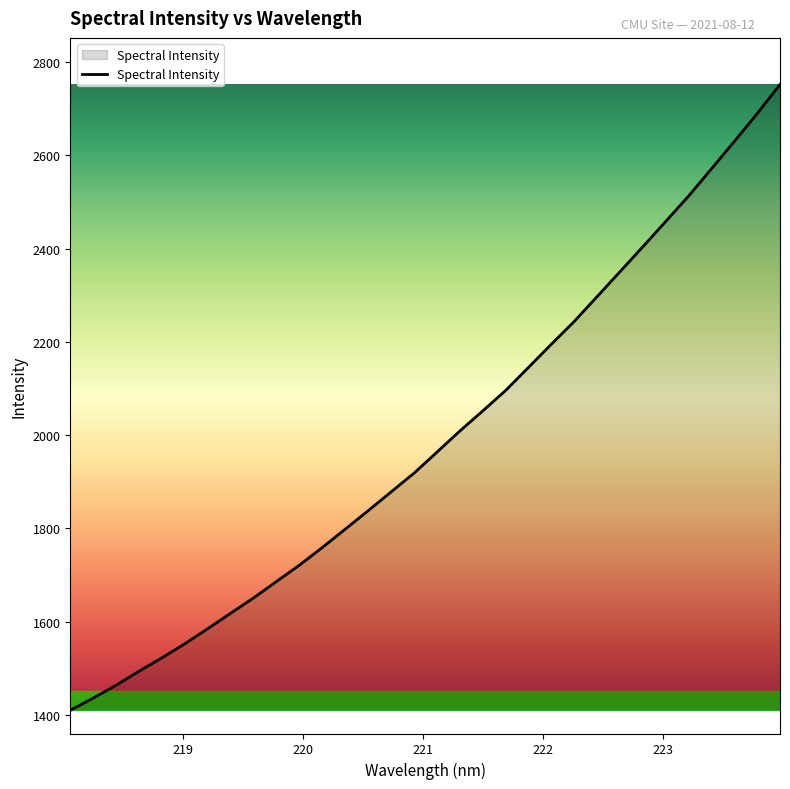

Reading left to right, list all the values displayed in this chart.

1410.0	1435.9	1463.6	1493.6	1522.3	1552.6	1584.9	1618.0	1650.9	1686.1	1721.1	1759.0	1798.3	1837.8	1878.1	1918.2	1963.3	2008.6	2051.7	2095.5	2145.0	2194.9	2243.7	2296.9	2350.4	2403.9	2458.2	2512.7	2571.1	2629.8	2689.6	2752.1